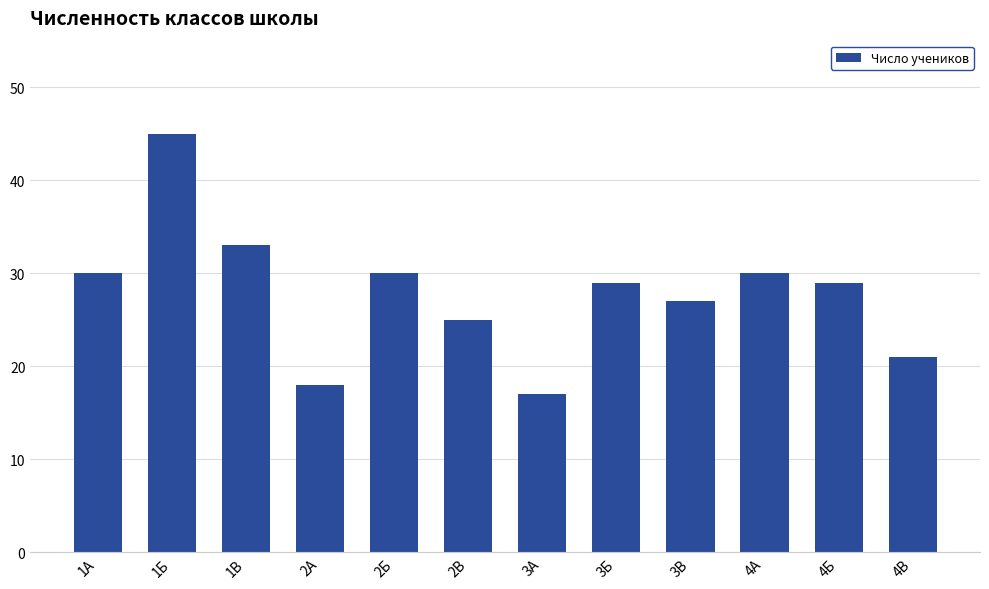

Approximately how many times larger is the value at 1Б compared to 2Б?

1.5